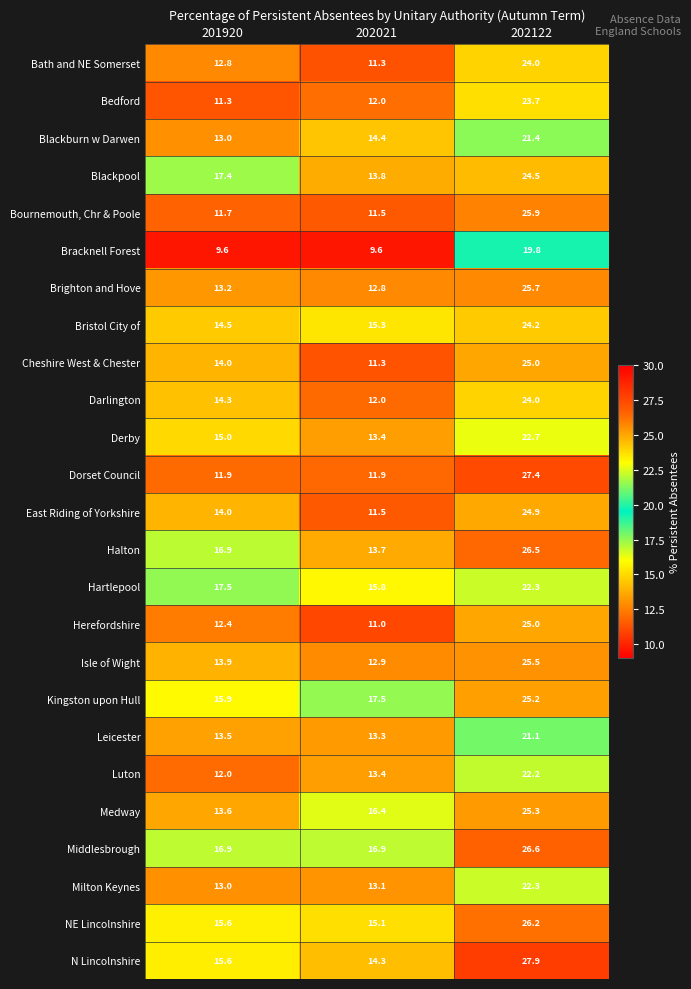

What is the difference between the highest and lowest values at 202122?

8.1